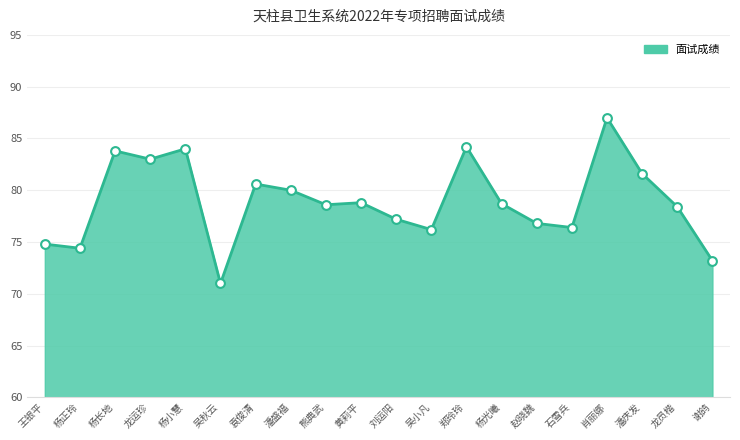

What is the change in value from 赵晓魏 to 谢鸽?

-3.6